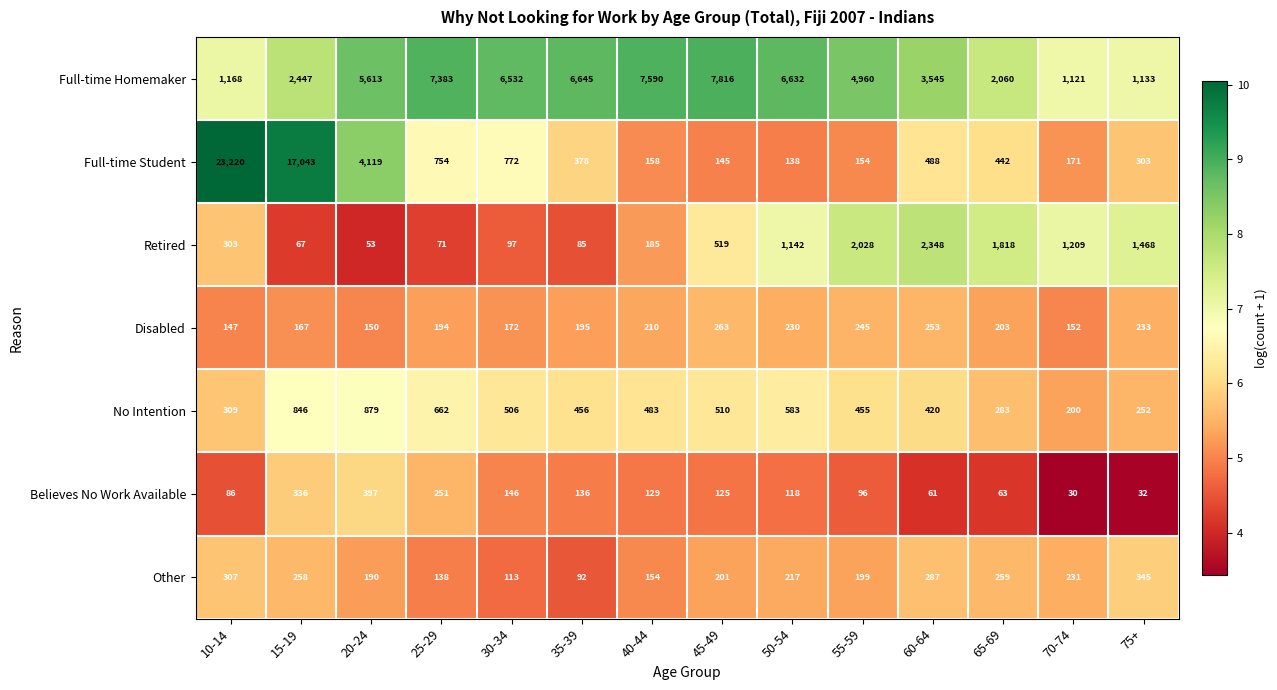

At which category is the sum across all series the highest?

10-14